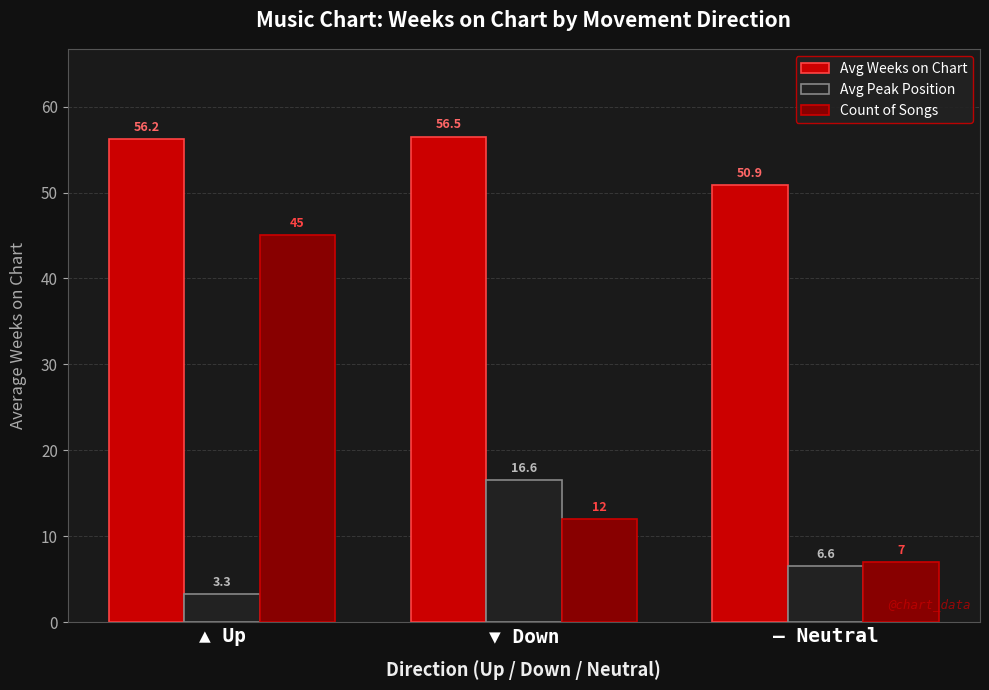

What is the label of the 3rd bar from the left?

— Neutral